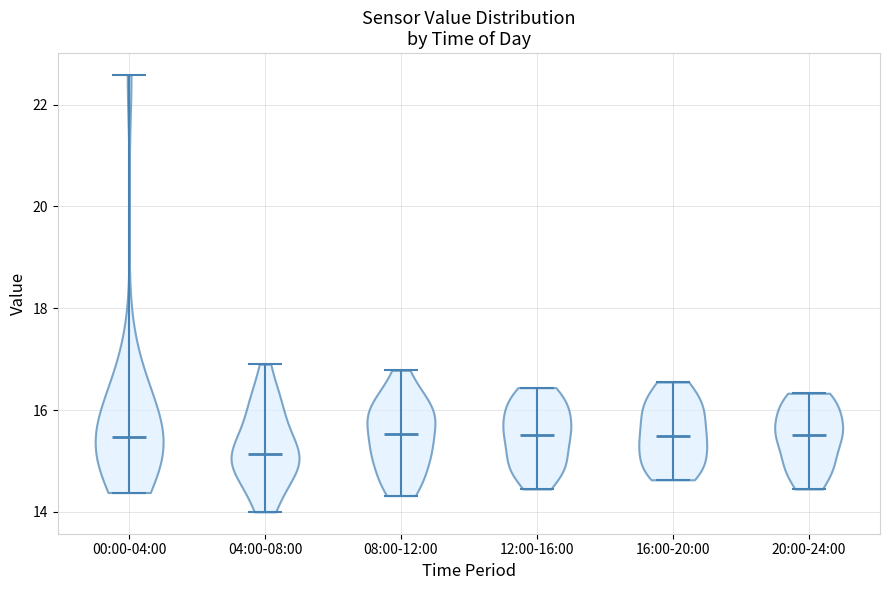

Reading left to right, read every violin against the y-axis: where its median line is, and the lowest and highest points it reaches. The values are not printed on the chart, so give them approximately, as read against the axis.

00:00-04:00: median line 15.4, lowest point 14.4, highest point 22.6
04:00-08:00: median line 15.2, lowest point 14.0, highest point 17.0
08:00-12:00: median line 15.6, lowest point 14.4, highest point 16.8
12:00-16:00: median line 15.6, lowest point 14.4, highest point 16.4
16:00-20:00: median line 15.4, lowest point 14.6, highest point 16.6
20:00-24:00: median line 15.6, lowest point 14.4, highest point 16.4